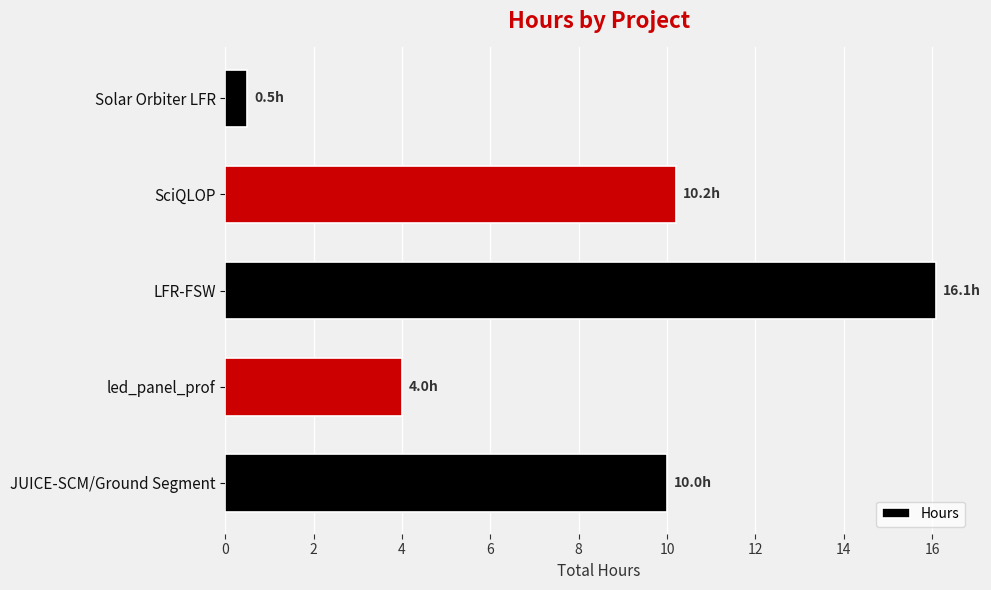

What is the average value?

8.2